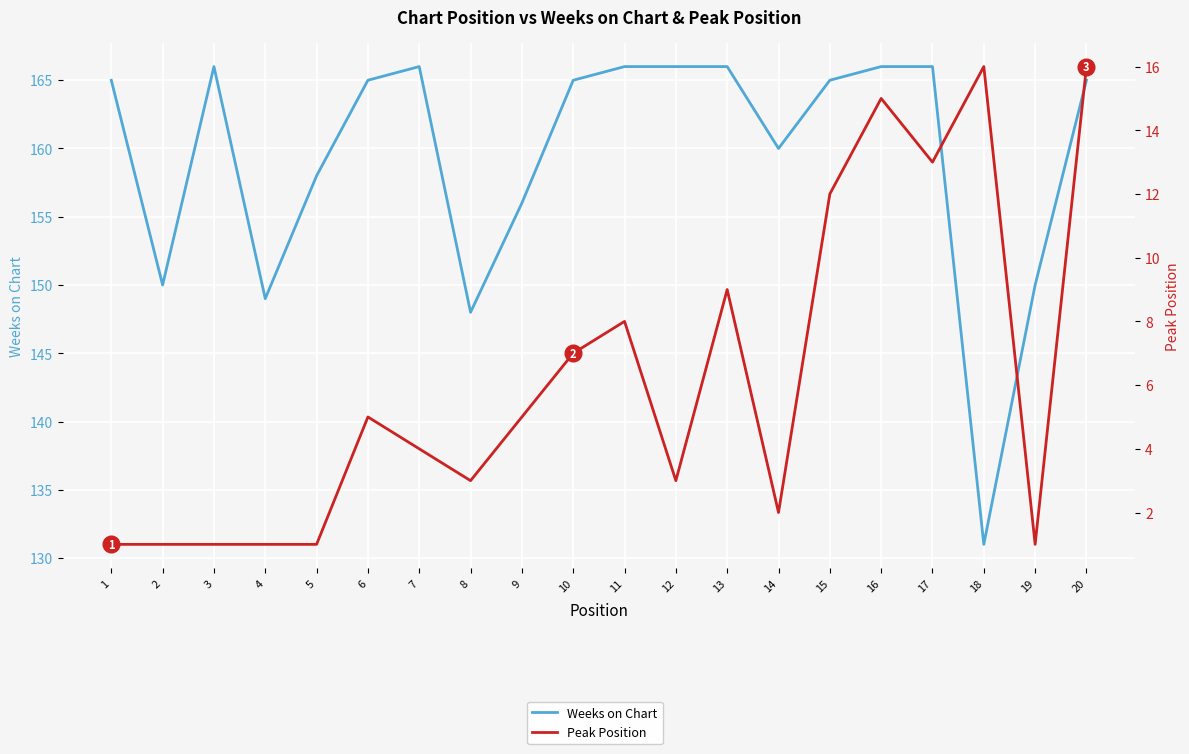

How many data points in Peak Position are less than 5?

10